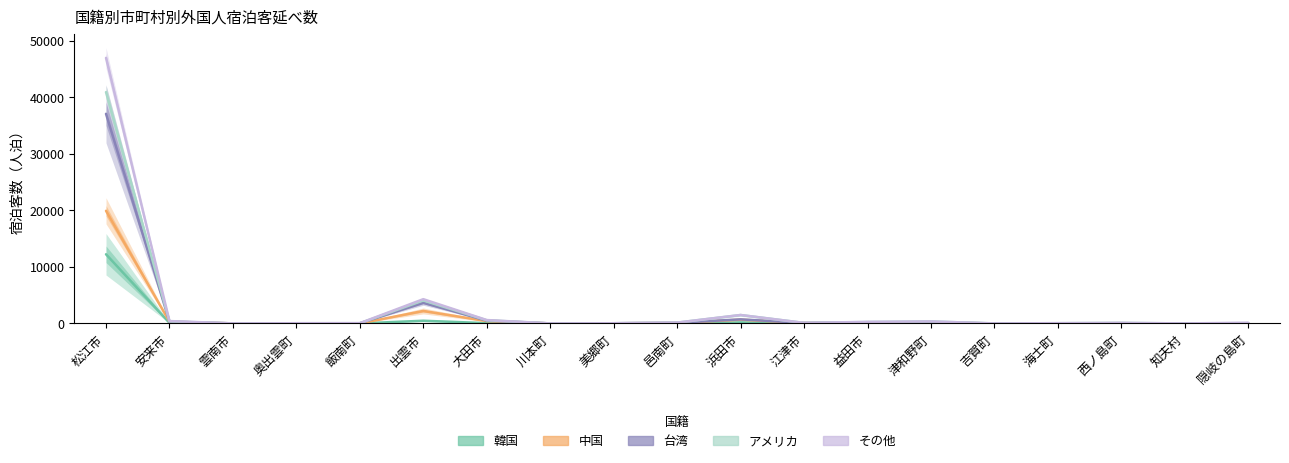

At how many categories does at least one series exceed 29650?

1